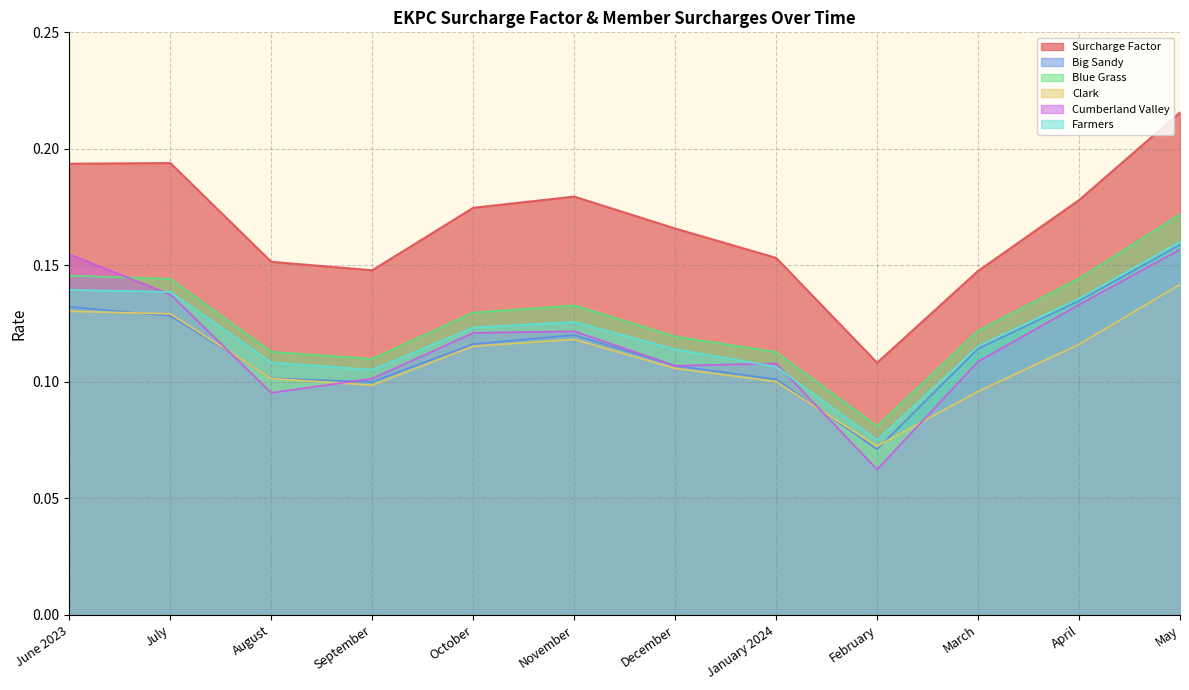

Reading left to right, transcribe all the data shown in this chart.

Surcharge Factor: 0.2	0.2	0.2	0.1	0.2	0.2	0.2	0.2	0.1	0.1	0.2	0.2
Big Sandy: 0.1	0.1	0.1	0.1	0.1	0.1	0.1	0.1	0.1	0.1	0.1	0.2
Blue Grass: 0.1	0.1	0.1	0.1	0.1	0.1	0.1	0.1	0.1	0.1	0.1	0.2
Clark: 0.1	0.1	0.1	0.1	0.1	0.1	0.1	0.1	0.1	0.1	0.1	0.1
Cumberland Valley: 0.2	0.1	0.1	0.1	0.1	0.1	0.1	0.1	0.1	0.1	0.1	0.2
Farmers: 0.1	0.1	0.1	0.1	0.1	0.1	0.1	0.1	0.1	0.1	0.1	0.2